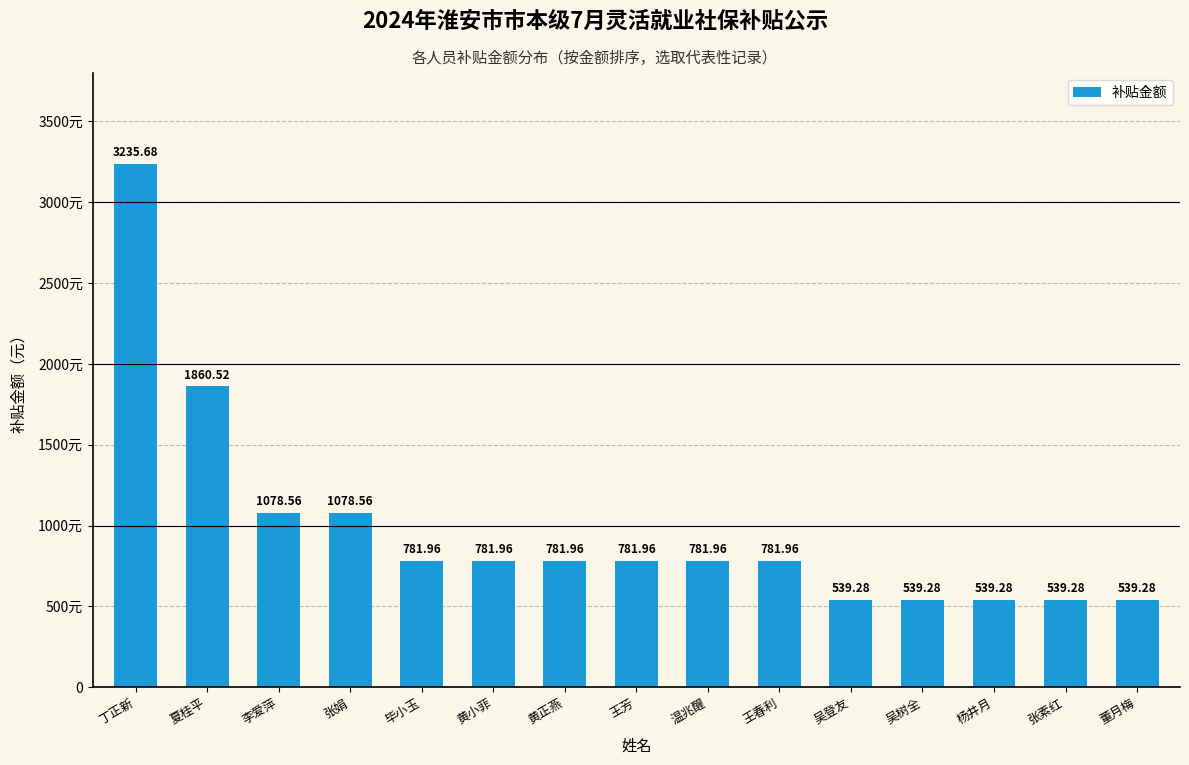

Are the bars horizontal?

No